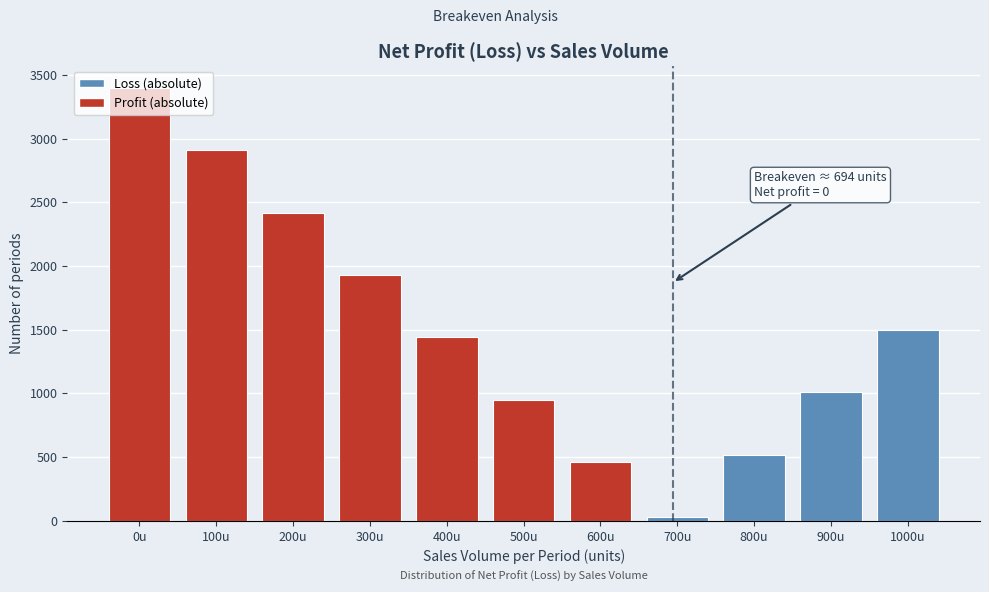

What is the label of the 6th bar from the right?

500u